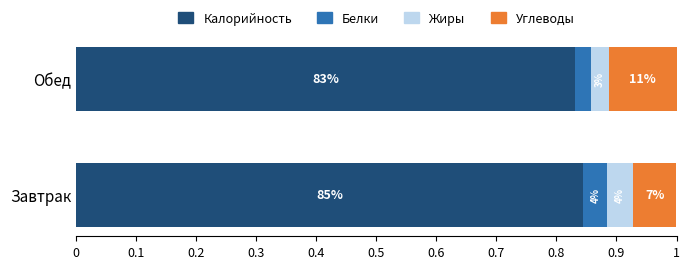

What are all the series names shown in the legend?

Калорийность, Белки, Жиры, Углеводы